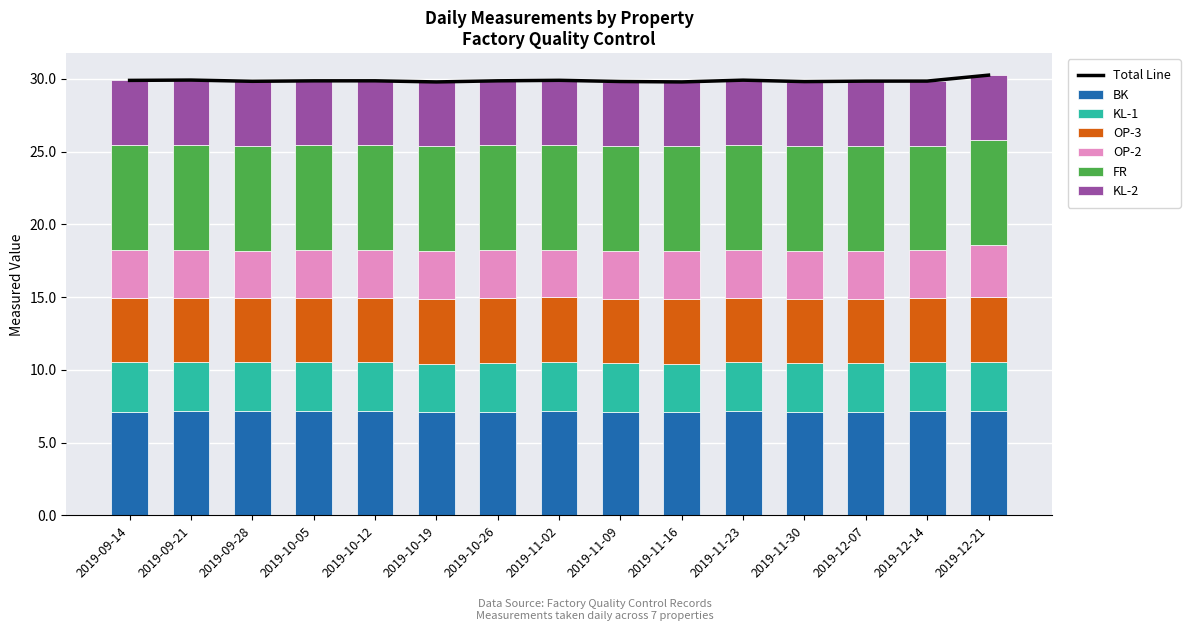

List the series in order of their peak value, lowest first.

KL-1, OP-2, OP-3, KL-2, BK, FR